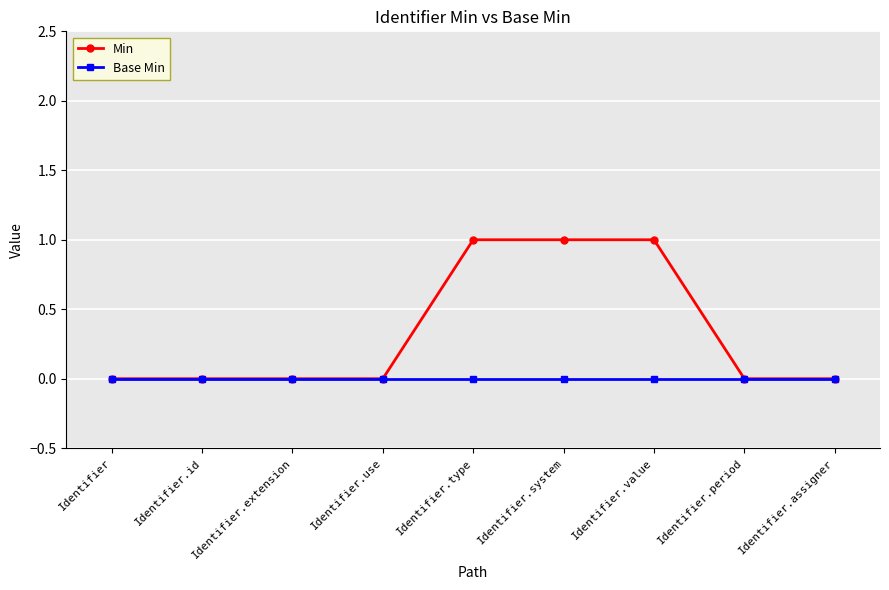

Reading left to right, list all the values displayed in this chart.

Min: Identifier=0	Identifier.id=0	Identifier.extension=0	Identifier.use=0	Identifier.type=1	Identifier.system=1	Identifier.value=1	Identifier.period=0	Identifier.assigner=0
Base Min: Identifier=0	Identifier.id=0	Identifier.extension=0	Identifier.use=0	Identifier.type=0	Identifier.system=0	Identifier.value=0	Identifier.period=0	Identifier.assigner=0